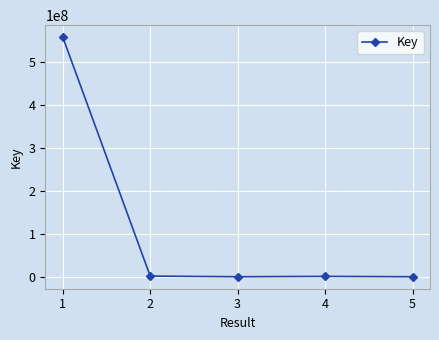

What is the average value?

112542088